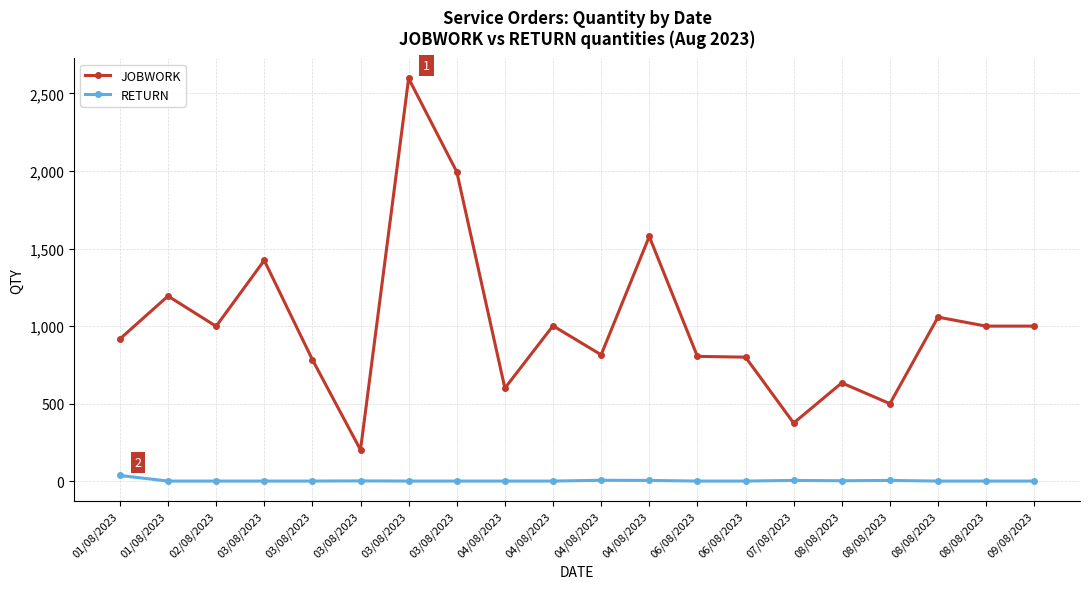

Does the chart have visible grid lines?

Yes